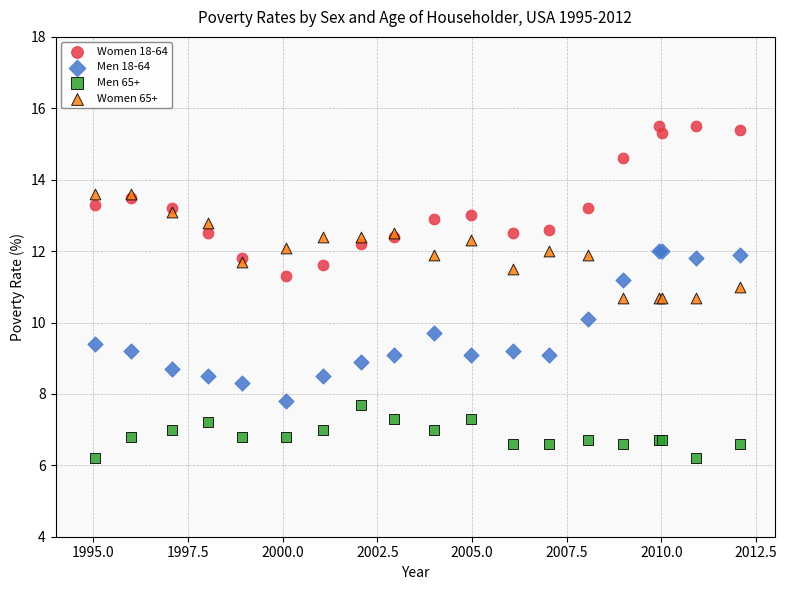

What is the X range (max minus min) for the scatter plot?

17.0